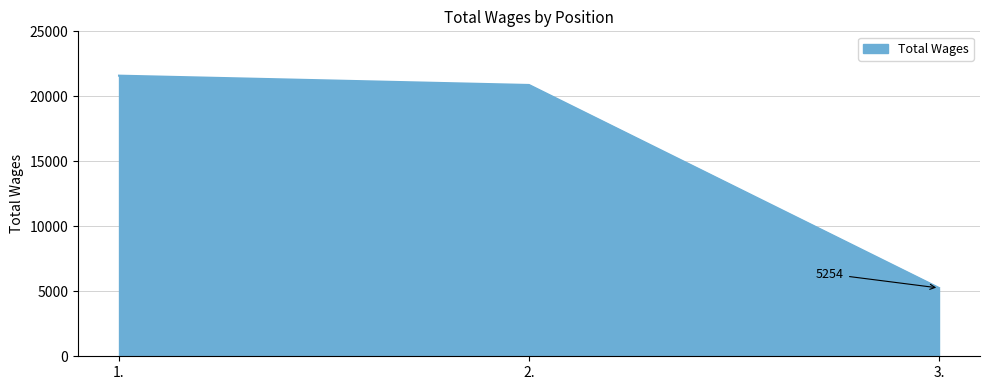

List the labels in order of value, largest first.

1., 2., 3.